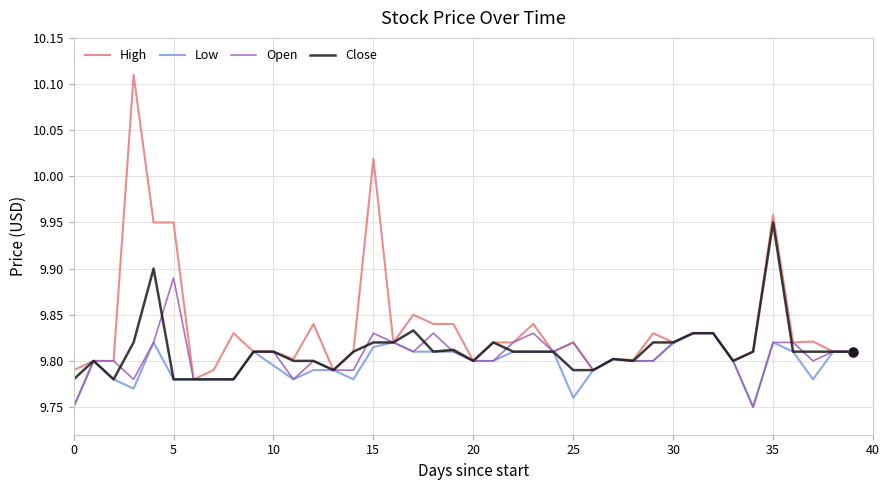

At how many categories does at least one series exceed 9?

40